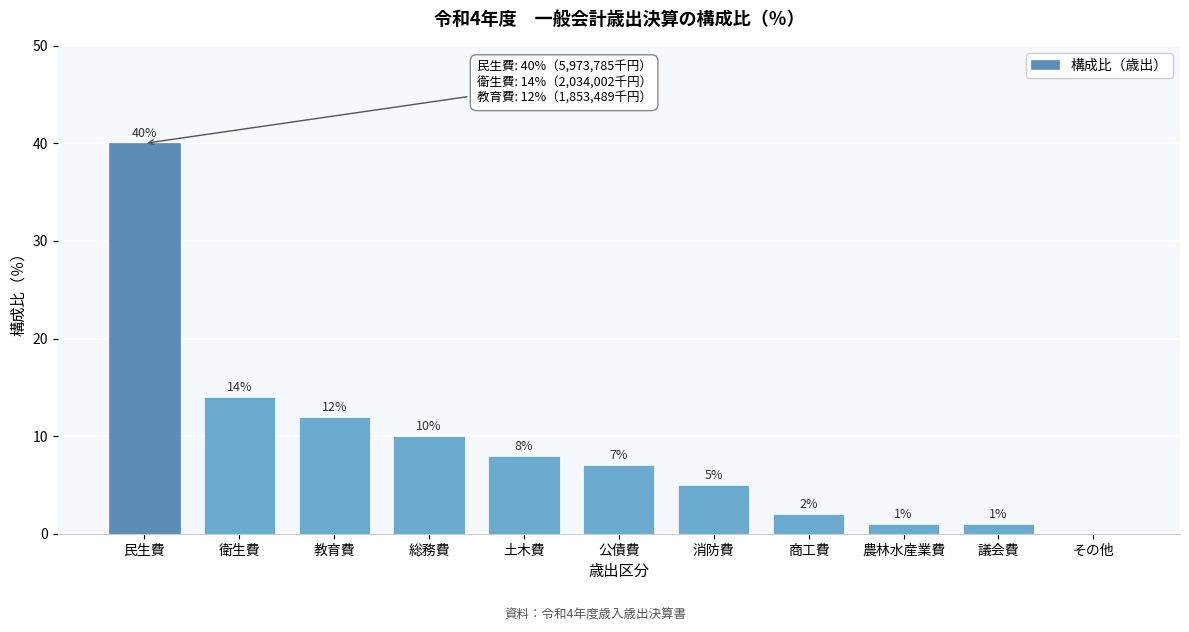

Reading left to right, transcribe all the data shown in this chart.

民生費=40	衛生費=14	教育費=12	総務費=10	土木費=8	公債費=7	消防費=5	商工費=2	農林水産業費=1	議会費=1	その他=0